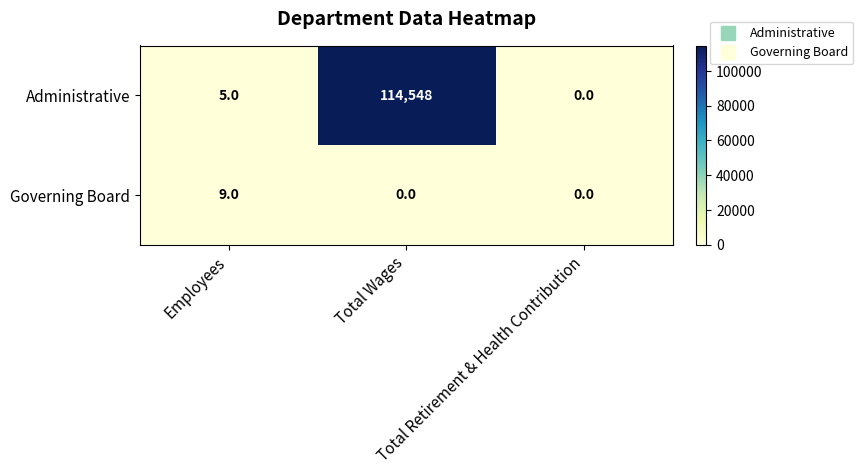

What is the greatest value displayed?

114548